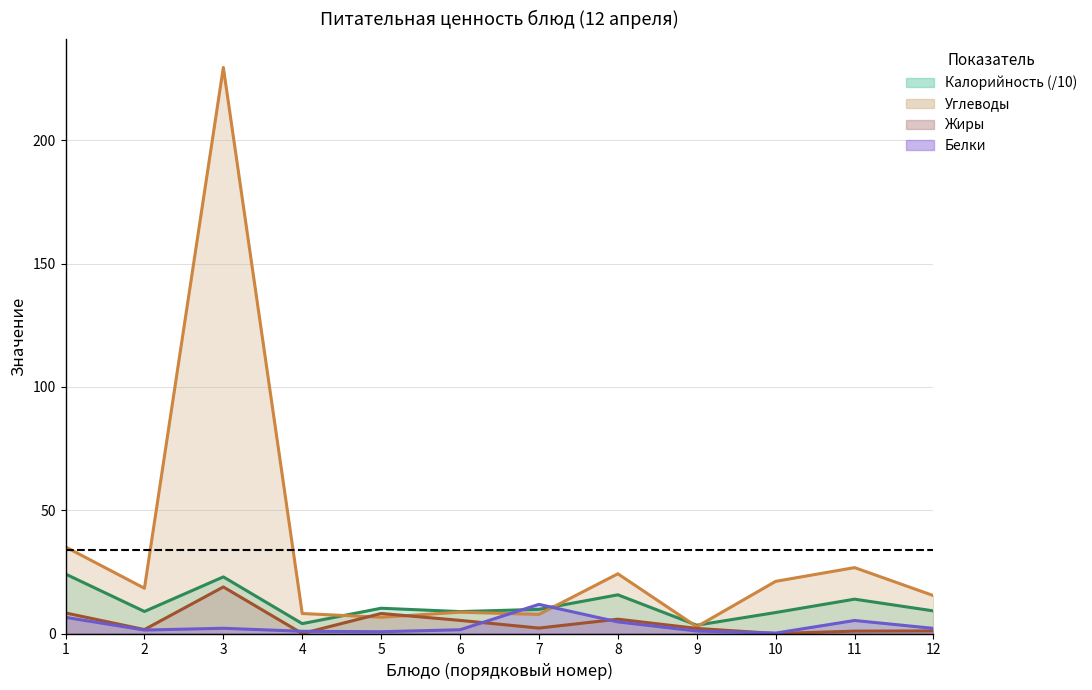

The Калорийность (/10) линия series shows 37.6 at 3. True or false?

False